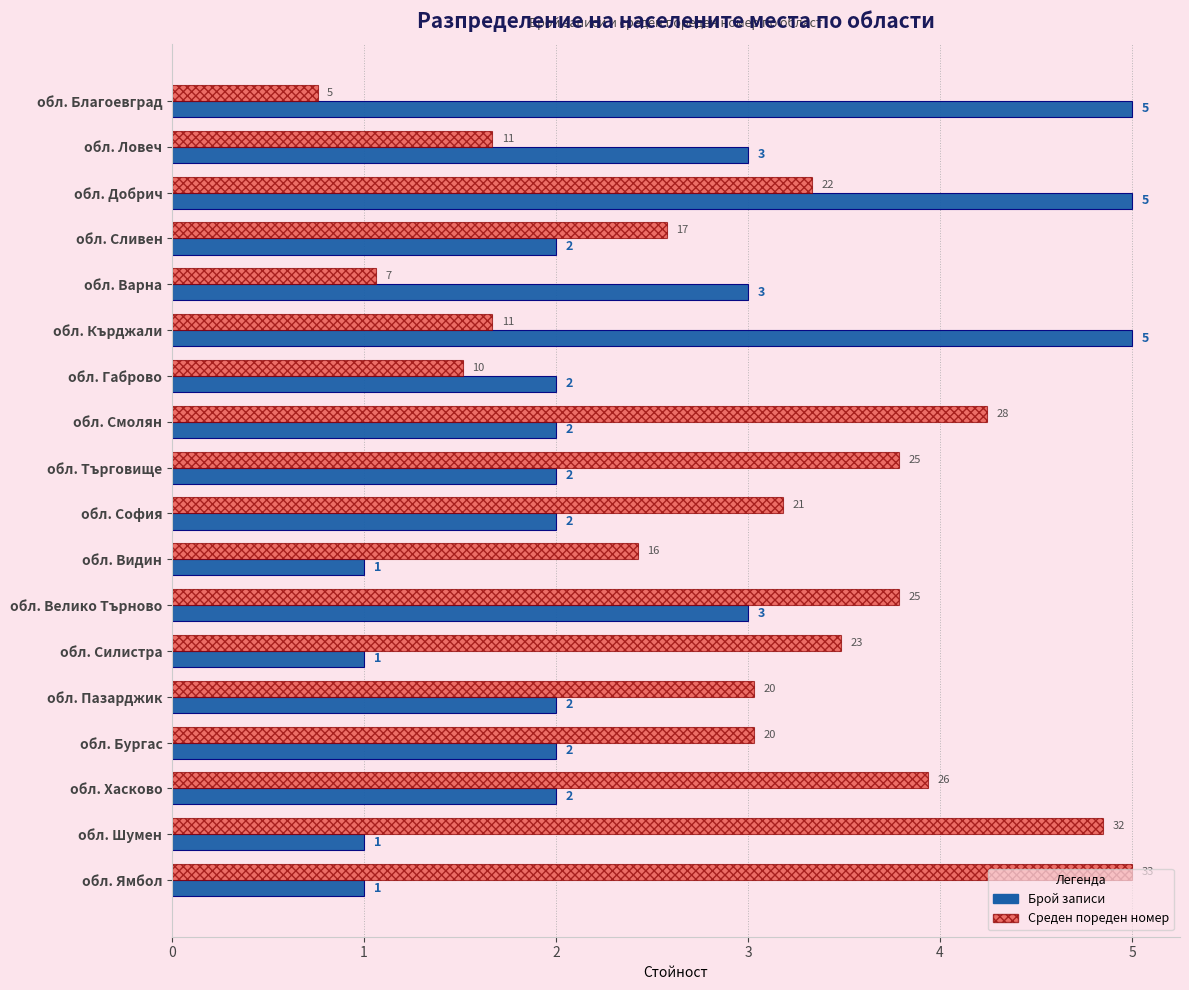

What is the spread (max minus min) of values at обл. Ямбол?

4.0